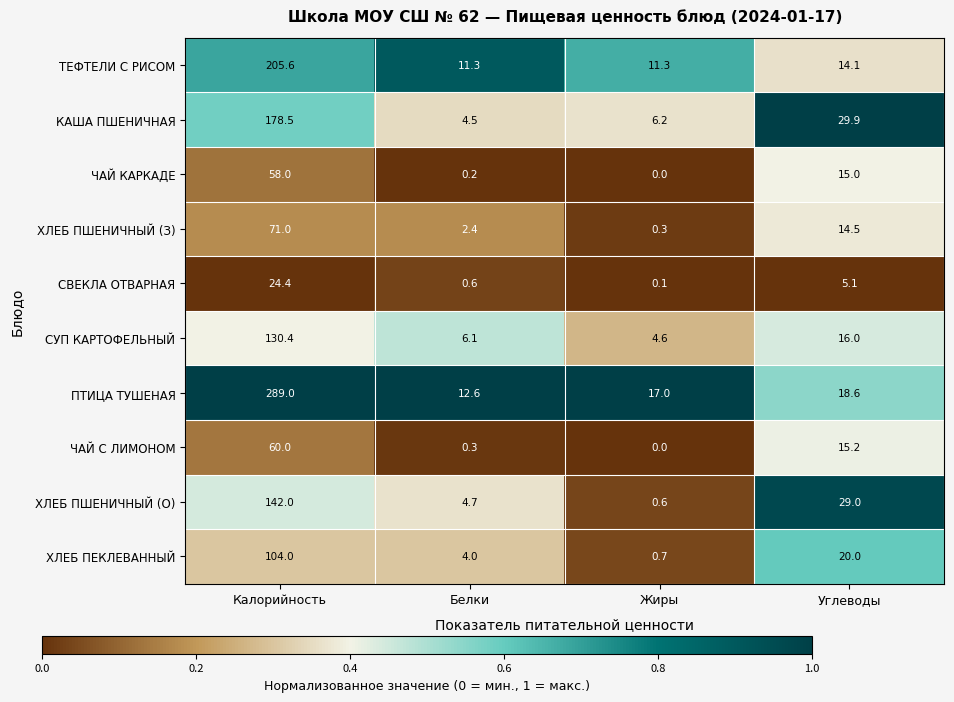

Which series has the widest spread of values?

ПТИЦА ТУШЕНАЯ